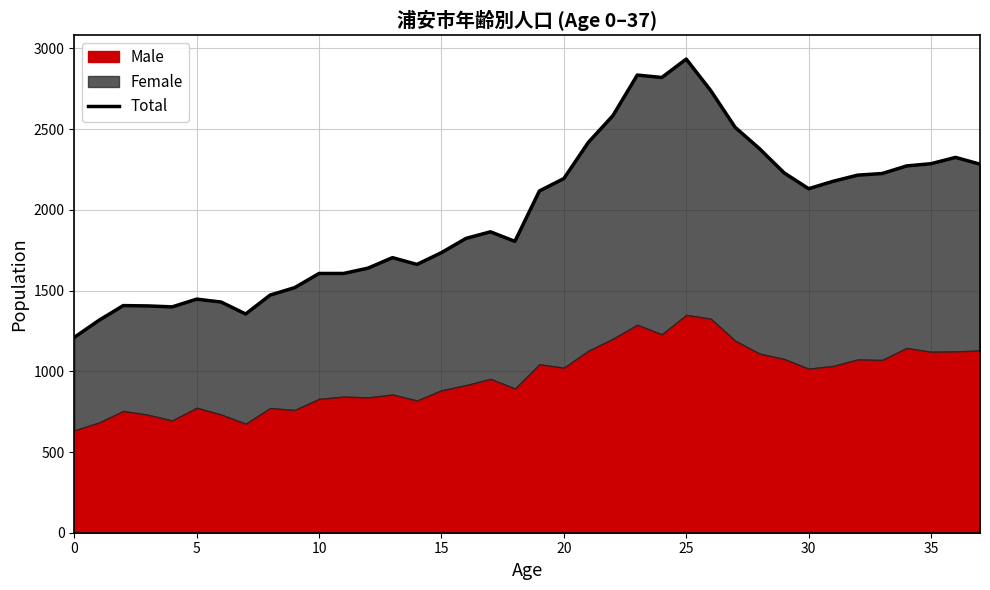

What is the label of the 3rd point from the right?

35